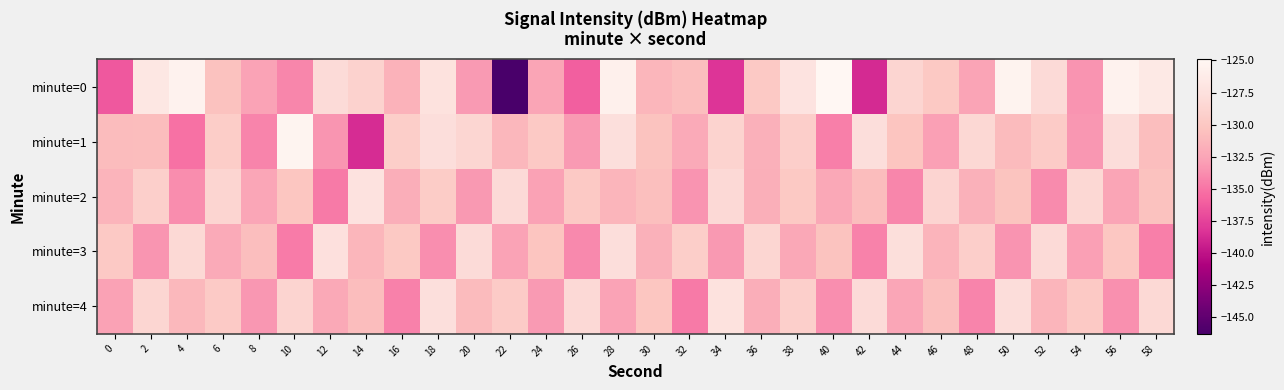

Reading left to right, list all the values displayed in this chart.

minute=0: 0=-136.4	2=-126.8	4=-125.4	6=-130.4	8=-132.6	10=-134.1	12=-128.0	14=-129.0	16=-131.6	18=-127.4	20=-133.2	22=-146.3	24=-132.5	26=-136.0	28=-125.7	30=-131.3	32=-130.7	34=-138.2	36=-129.8	38=-127.2	40=-124.9	42=-138.8	44=-128.6	46=-129.9	48=-132.6	50=-125.3	52=-128.1	54=-133.5	56=-125.5	58=-126.5
minute=1: 0=-130.9	2=-130.8	4=-135.1	6=-129.5	8=-134.2	10=-125.3	12=-133.3	14=-138.6	16=-129.4	18=-127.8	20=-128.5	22=-131.2	24=-129.8	26=-133.1	28=-127.6	30=-130.4	32=-132.1	34=-128.9	36=-131.7	38=-129.3	40=-134.5	42=-127.8	44=-130.2	46=-132.8	48=-128.4	50=-131.0	52=-129.6	54=-133.3	56=-127.9	58=-130.7
minute=2: 0=-131.5	2=-129.2	4=-133.8	6=-128.6	8=-132.4	10=-130.1	12=-134.7	14=-127.3	16=-131.9	18=-129.5	20=-133.2	22=-128.1	24=-132.7	26=-129.8	28=-131.4	30=-130.6	32=-133.5	34=-128.2	36=-131.8	38=-129.9	40=-132.3	42=-130.8	44=-134.1	46=-128.7	48=-131.6	50=-130.3	52=-133.9	54=-128.4	56=-132.5	58=-130.5
minute=3: 0=-129.8	2=-133.4	4=-128.3	6=-132.1	8=-130.7	10=-134.6	12=-127.5	14=-131.3	16=-129.9	18=-133.7	20=-128.0	22=-132.6	24=-130.2	26=-134.0	28=-127.8	30=-131.6	32=-129.4	34=-133.2	36=-128.5	38=-132.3	40=-130.4	42=-134.3	44=-127.7	46=-131.5	48=-129.3	50=-133.5	52=-128.1	54=-132.8	56=-130.0	58=-134.5
minute=4: 0=-132.7	2=-128.5	4=-131.1	6=-129.7	8=-133.3	10=-128.8	12=-132.2	14=-130.8	16=-134.4	18=-127.6	20=-131.0	22=-129.6	24=-133.1	26=-128.2	28=-132.6	30=-130.1	32=-134.7	34=-127.4	36=-131.9	38=-129.2	40=-133.7	42=-128.0	44=-132.4	46=-130.6	48=-134.2	50=-127.9	52=-131.4	54=-129.8	56=-133.6	58=-128.3